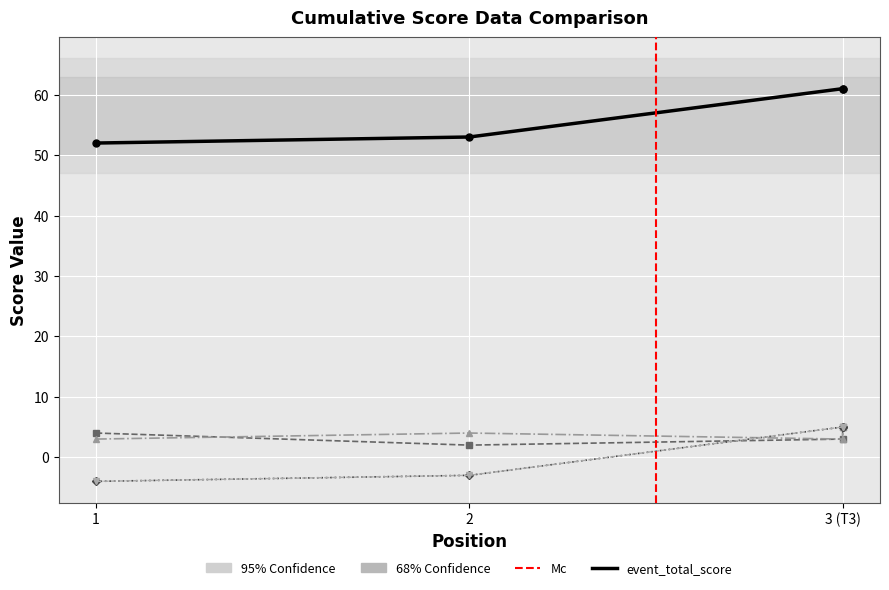

How many negative values does the round_relative_score series have?

2